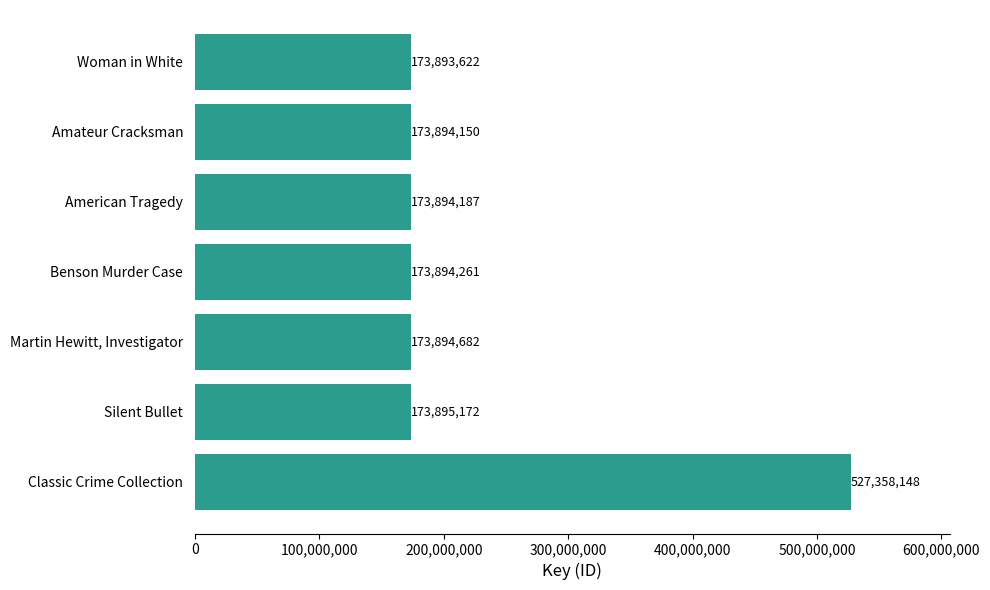

Reading top to bottom, list all the values displayed in this chart.

173893622	173894150	173894187	173894261	173894682	173895172	527358148